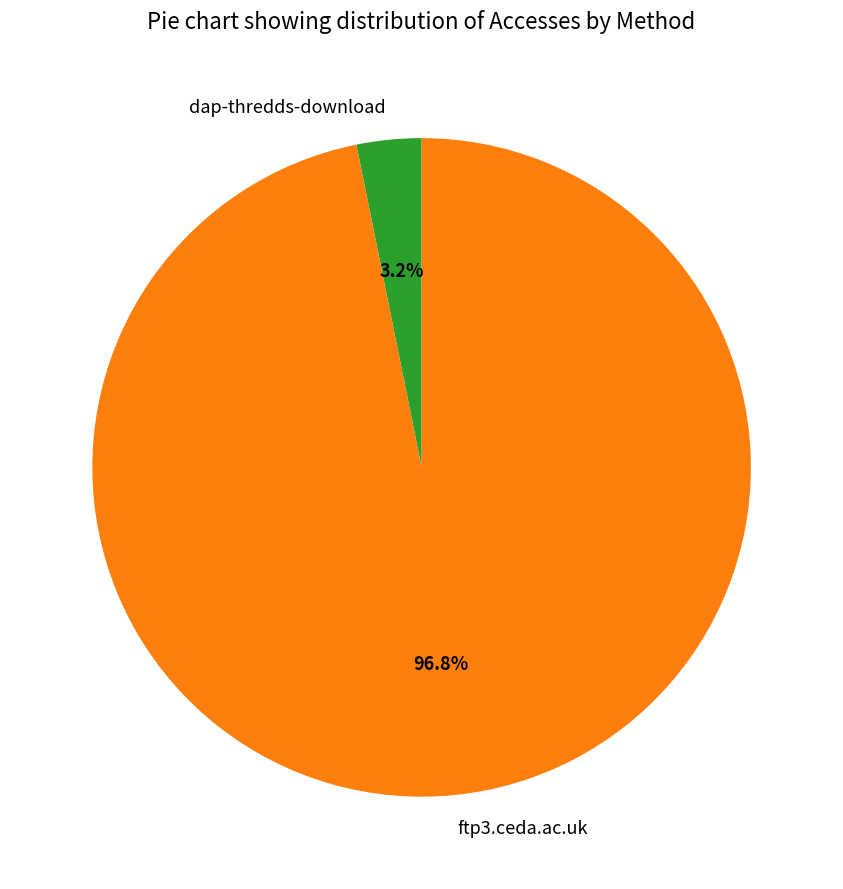

What percentage is the dap-thredds-download slice, to the nearest percent?

3%